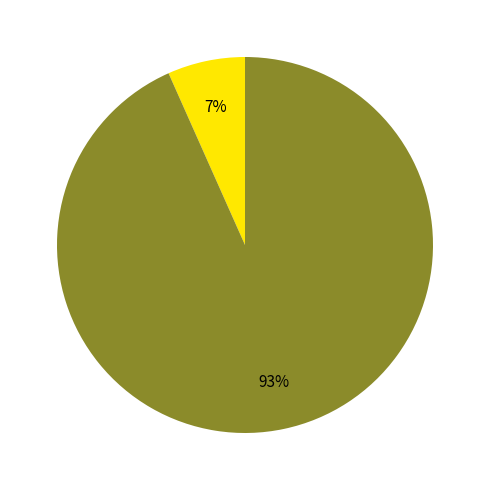

To the nearest percent, what is the average slice percentage?

50%